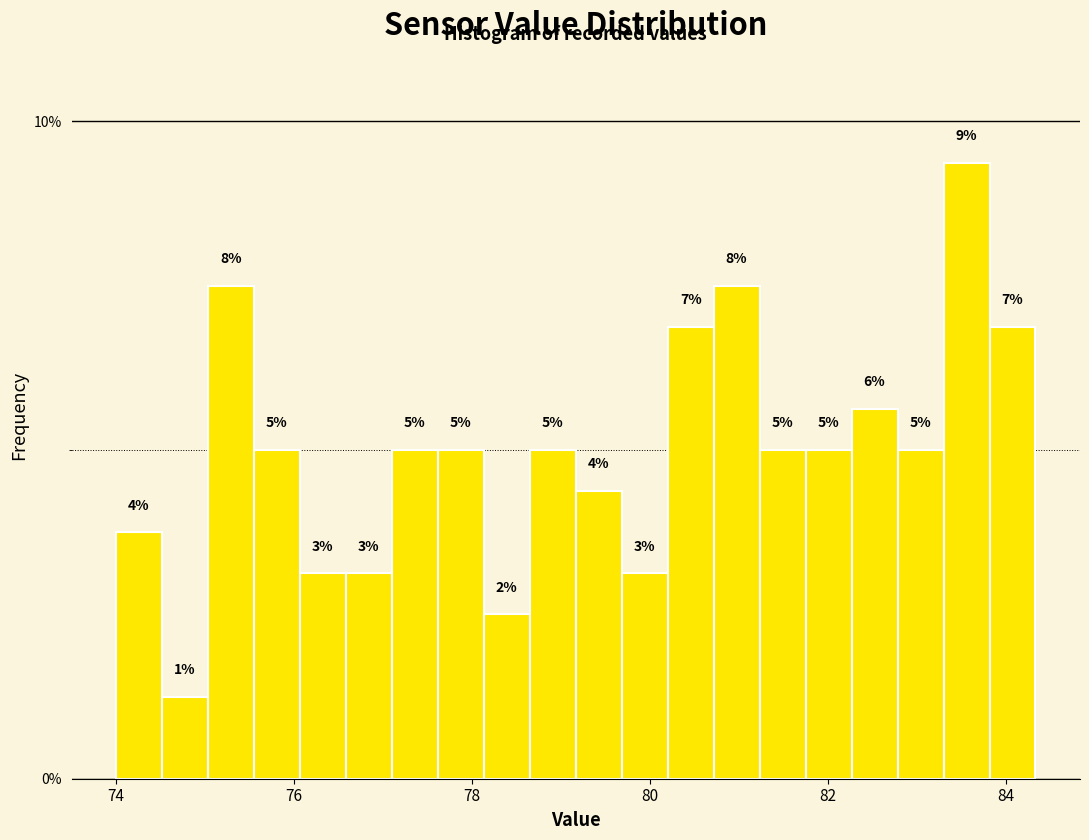

Around what value on the x-axis is the tallest bar? Give the approximate position of its centre, as read against the axis.

83.6